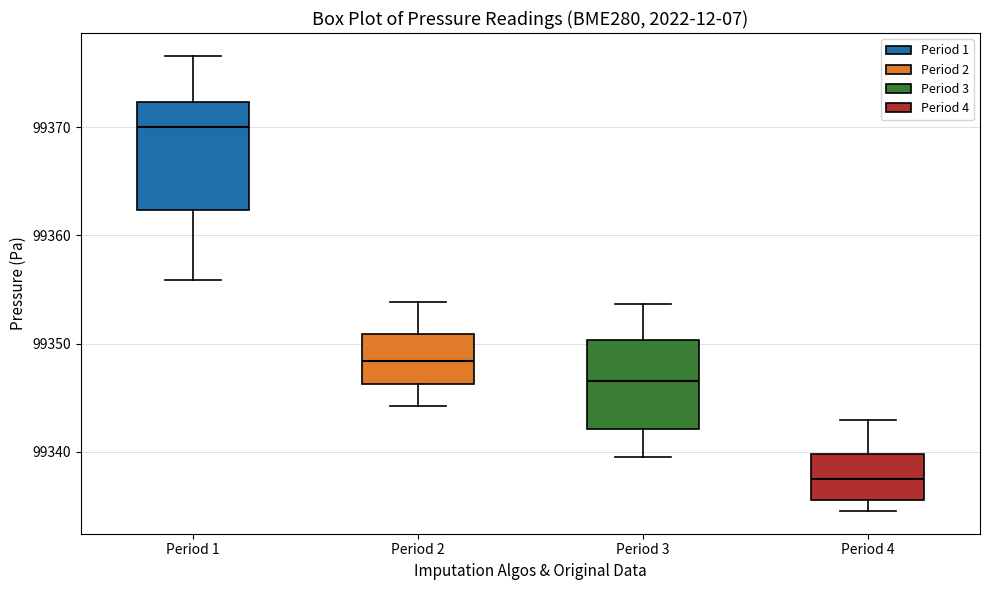

Reading left to right, transcribe this box plot: for each box, give where its median line is, the range the box spans, and where its two whiskers end, as read against the y-axis. The values are not printed on the chart, so give them approximately, as read against the axis.

Period 1: median 99370, box 99362 to 99372, whiskers 99356 to 99377
Period 2: median 99348, box 99346 to 99351, whiskers 99344 to 99354
Period 3: median 99347, box 99342 to 99350, whiskers 99339 to 99354
Period 4: median 99337, box 99336 to 99340, whiskers 99335 to 99343